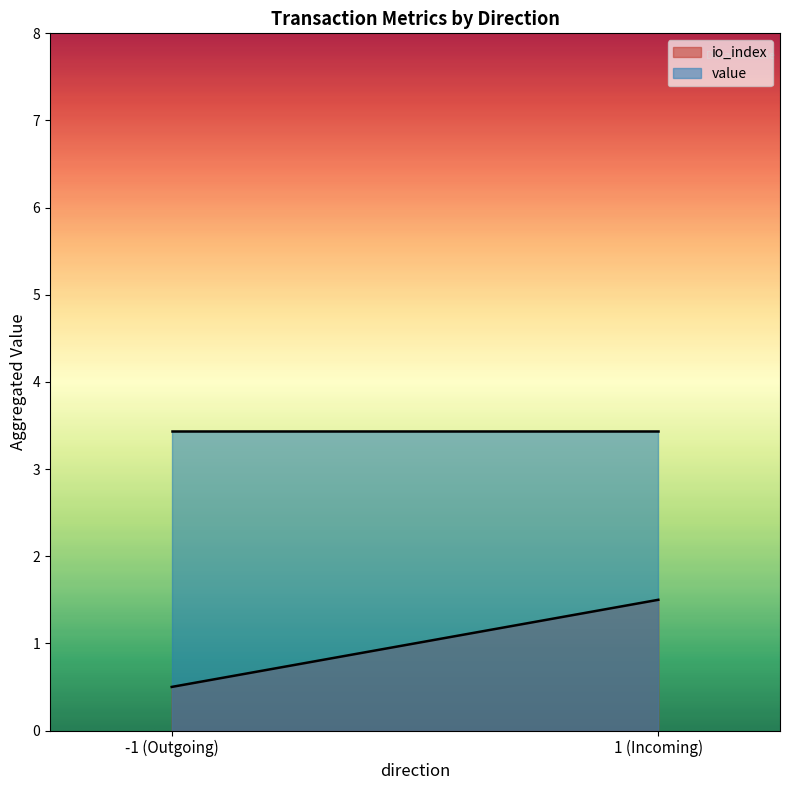

How many lines are shown in the chart?

2